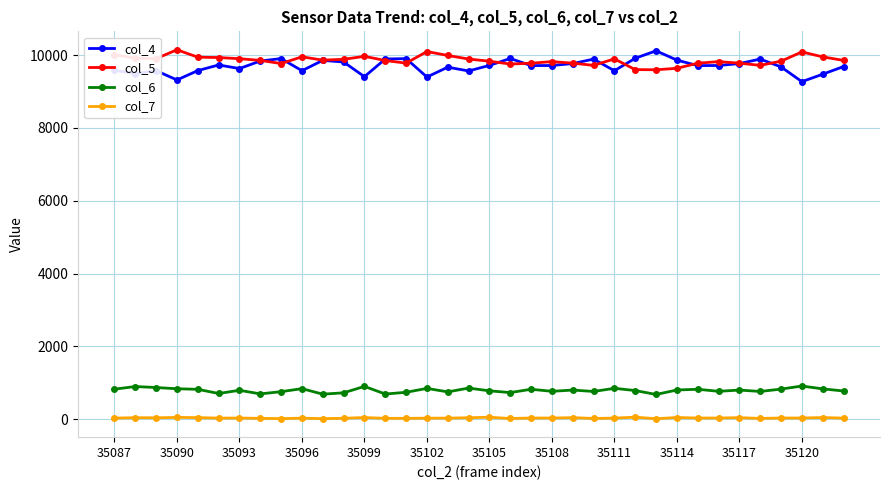

True or false: col_4 has more than 0 points higher than both neighbors.

True